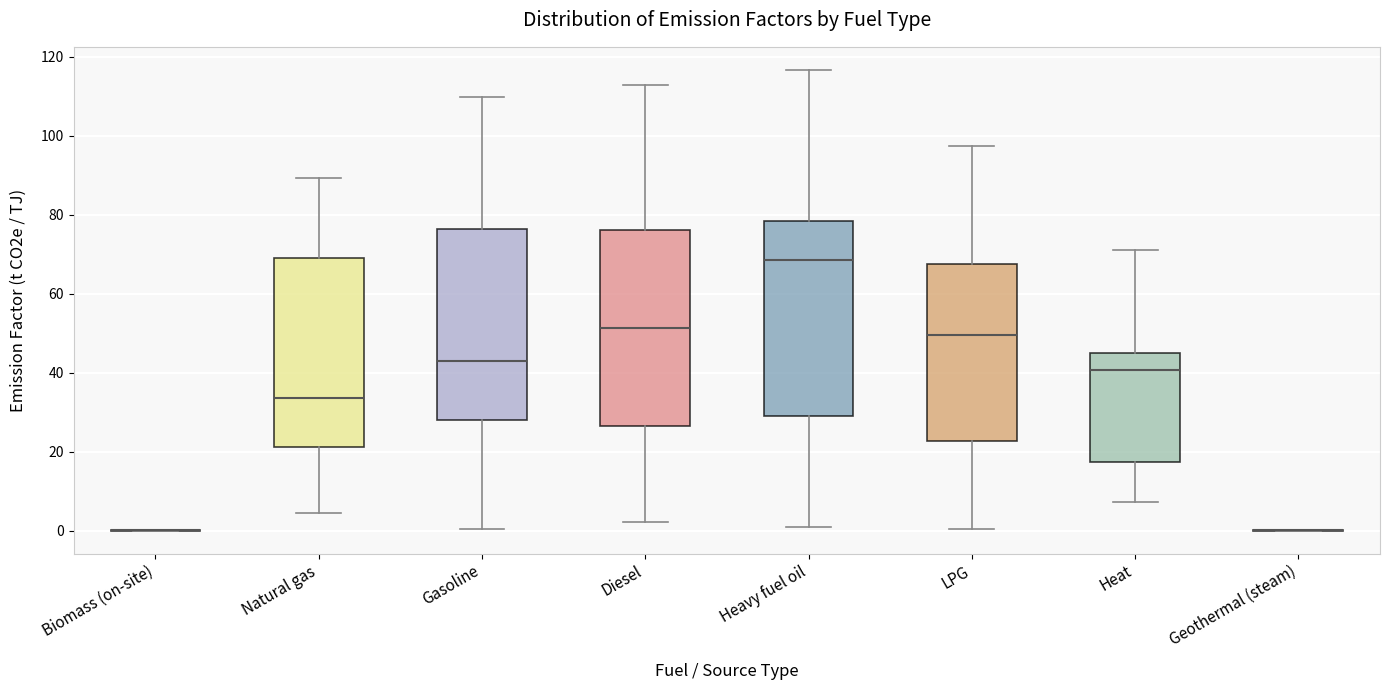

Reading left to right, transcribe this box plot: for each box, give where its median line is, the range the box spans, and where its two whiskers end, as read against the y-axis. The values are not printed on the chart, so give them approximately, as read against the axis.

Biomass (on-site): box collapsed to a line at 0, whiskers 0 to 0
Natural gas: median 34, box 22 to 70, whiskers 4 to 90
Gasoline: median 42, box 28 to 76, whiskers 0 to 110
Diesel: median 52, box 26 to 76, whiskers 2 to 112
Heavy fuel oil: median 68, box 28 to 78, whiskers 2 to 116
LPG: median 50, box 22 to 68, whiskers 0 to 98
Heat: median 40, box 18 to 44, whiskers 8 to 70
Geothermal (steam): box collapsed to a line at 0, whiskers 0 to 0